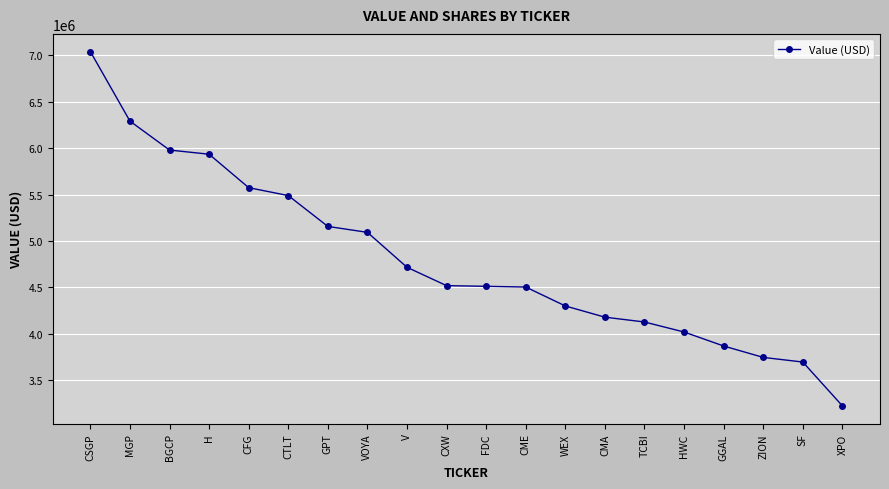

Which category has the highest value across all series?

CSGP